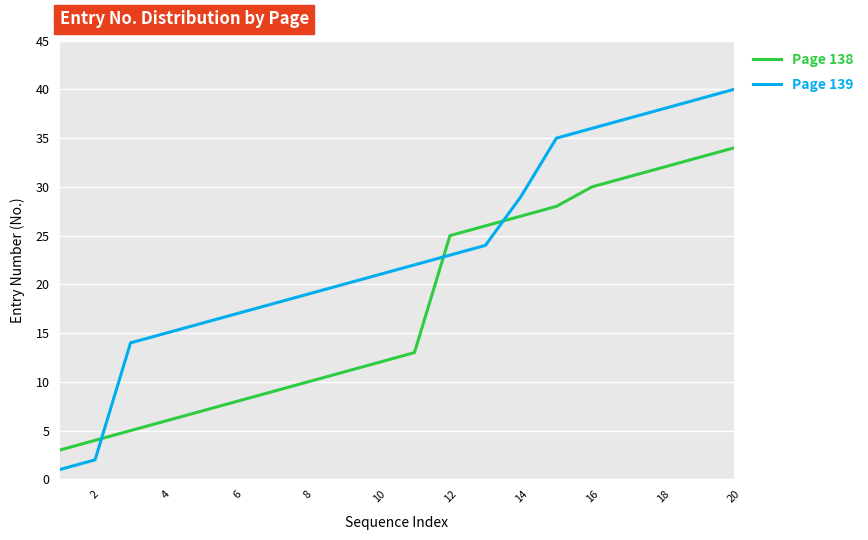

List the series in order of their overall mean, lowest first.

Page 138, Page 139